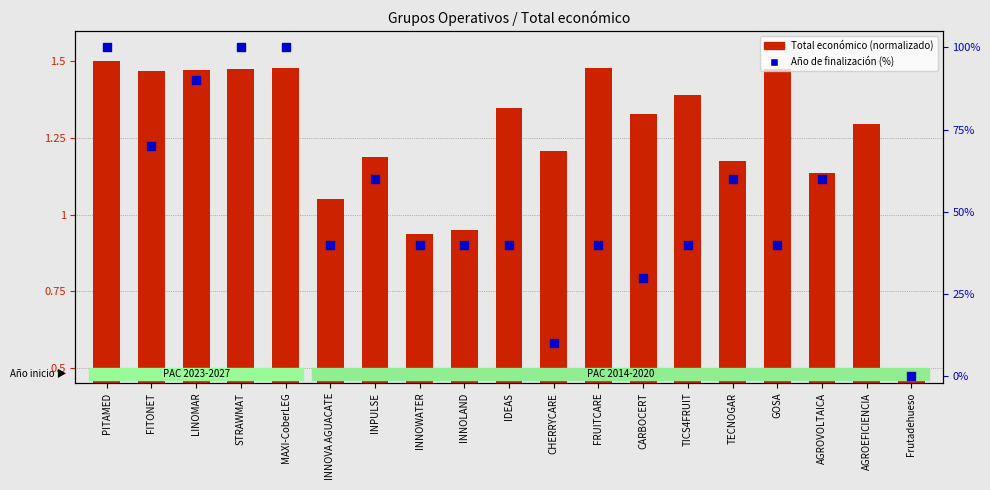

Is the value of Total económico (normalizado) at CHERRYCARE greater than the value of Año de finalización (%) at AGROEFICIENCIA?

No